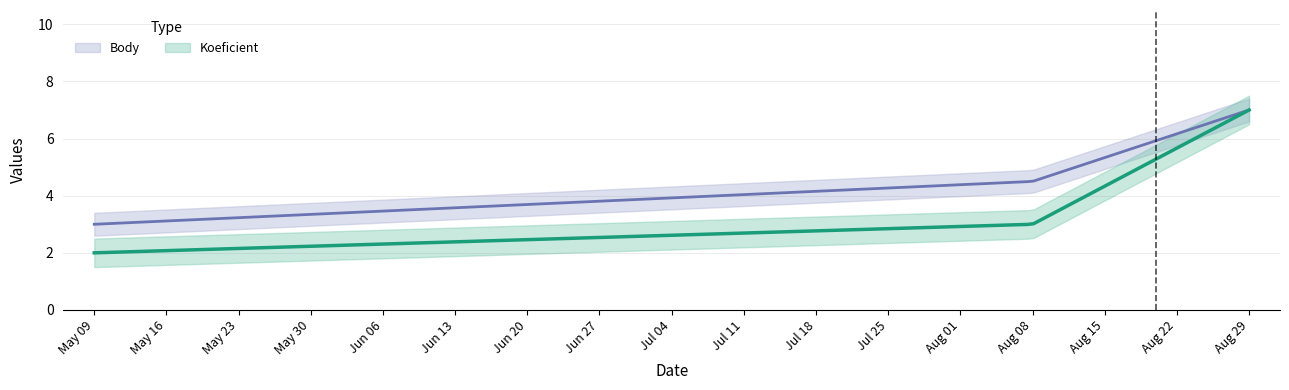

At which label does Koeficient reach its peak?

2015-08-29